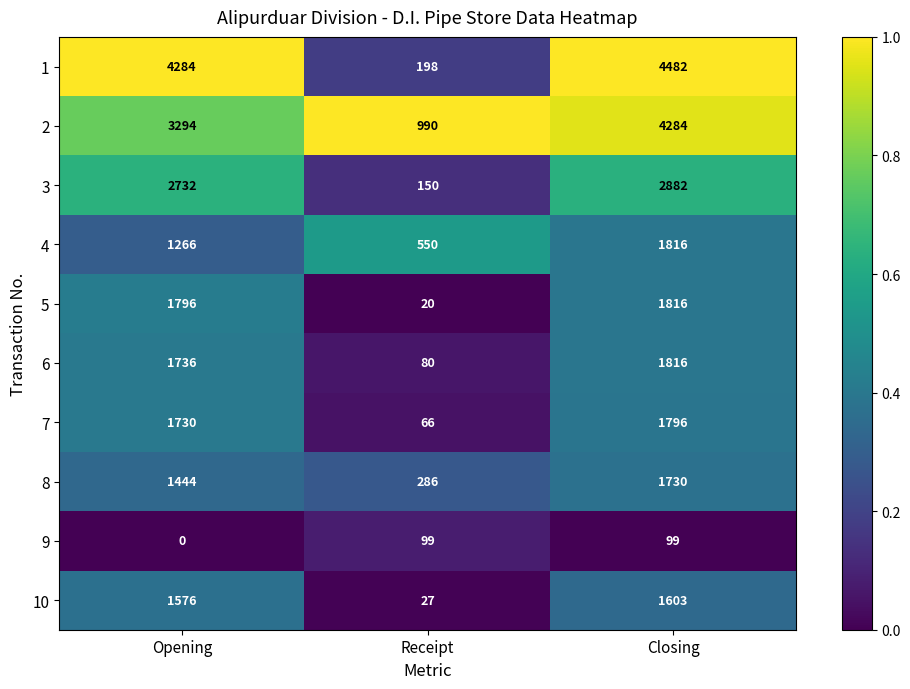

Where is 3 nearest to the value 1516?

Opening